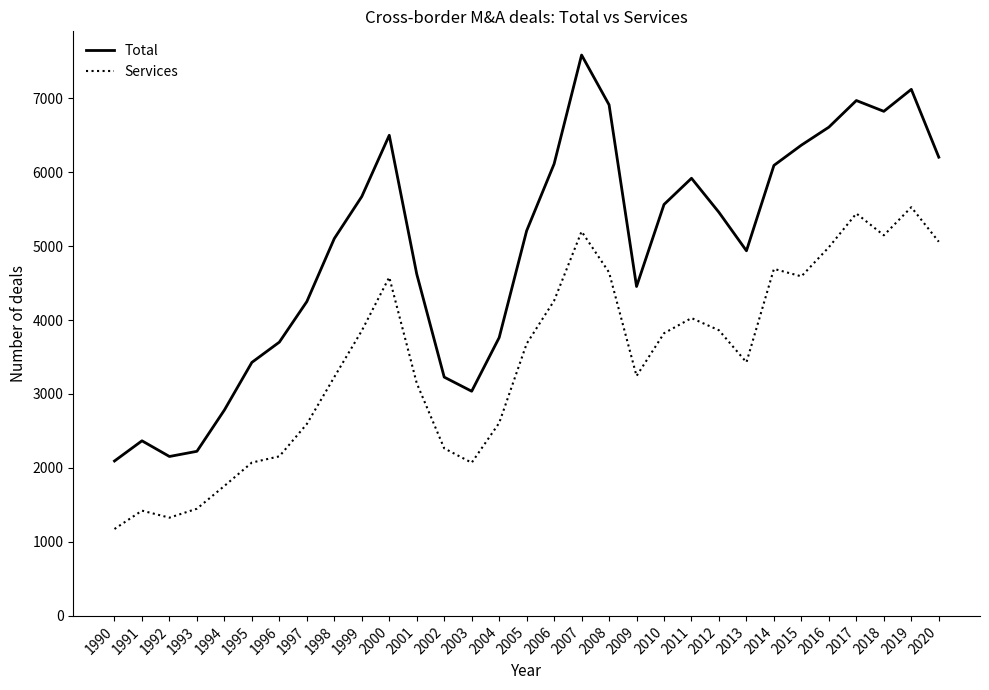

Is the value of Total at 2003 greater than the value of Services at 2013?

No